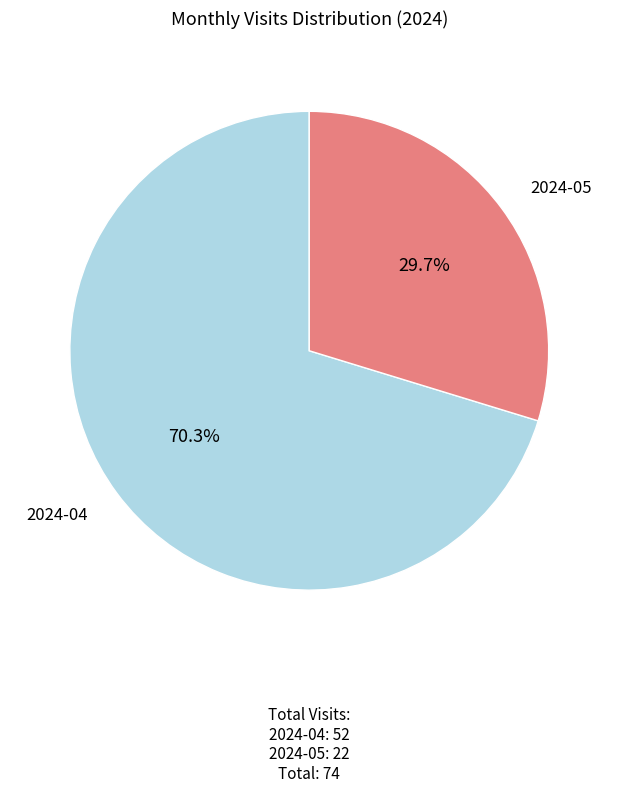

How many slices are in this pie chart?

2